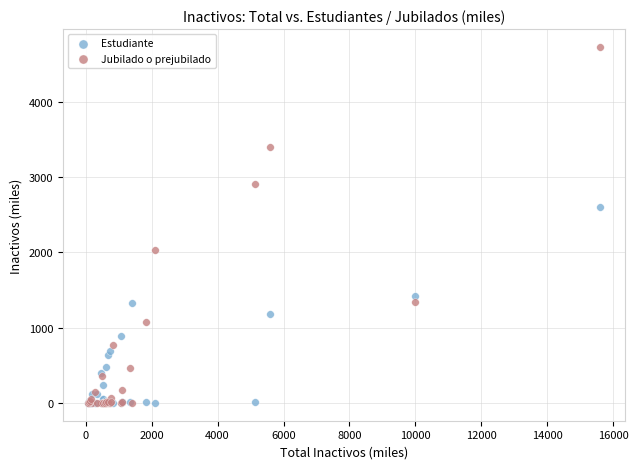

Which series reaches the maximum Y coordinate?

Jubilado o prejubilado